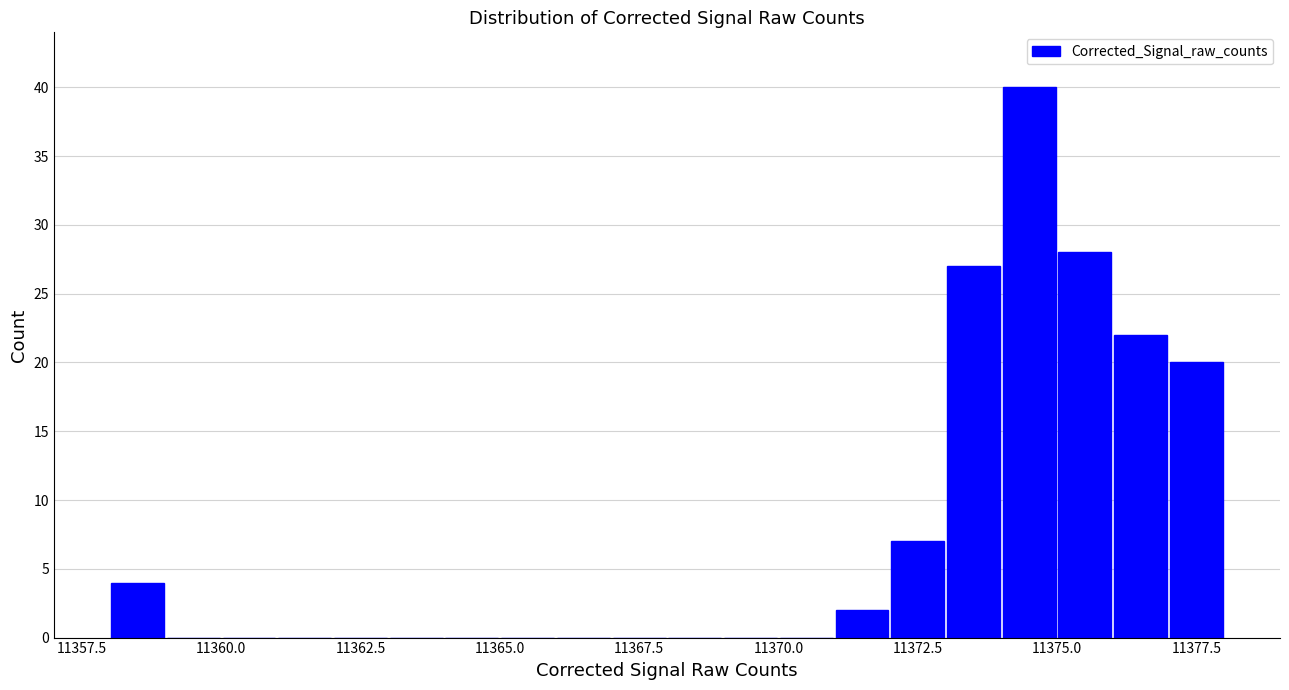

Read against the x-axis, roughly where is the centre of the tallest bar?

11374.5